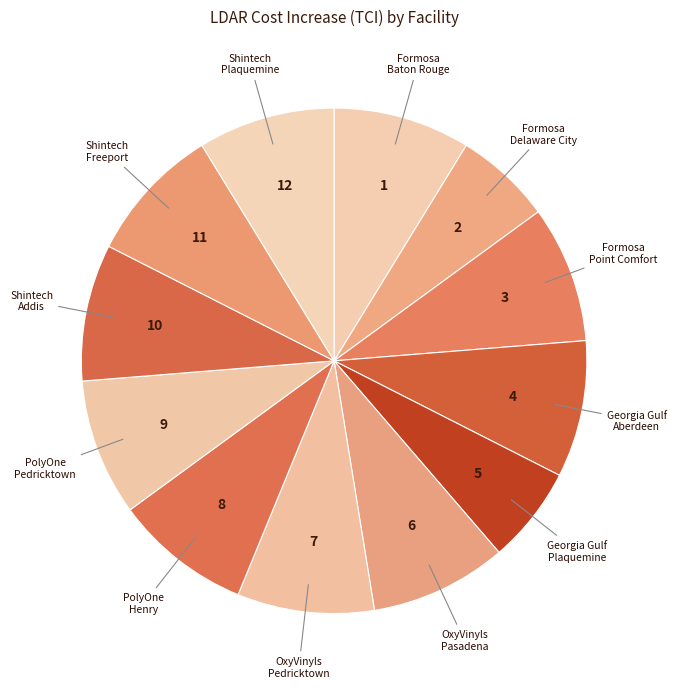

Which category has the smallest portion of the pie?

Formosa - Delaware City